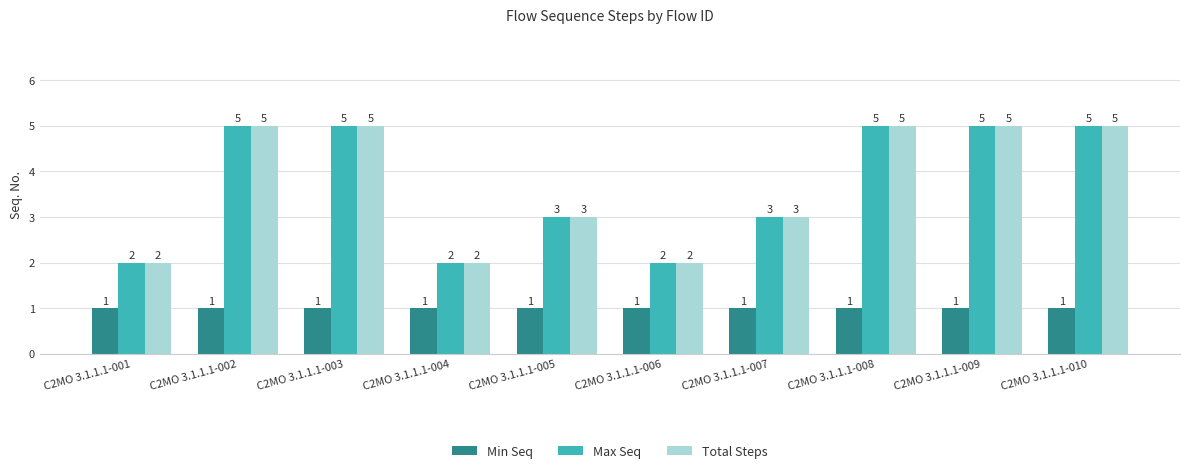

Reading left to right, transcribe all the data shown in this chart.

Min Seq: C2MO 3.1.1.1-001=1	C2MO 3.1.1.1-002=1	C2MO 3.1.1.1-003=1	C2MO 3.1.1.1-004=1	C2MO 3.1.1.1-005=1	C2MO 3.1.1.1-006=1	C2MO 3.1.1.1-007=1	C2MO 3.1.1.1-008=1	C2MO 3.1.1.1-009=1	C2MO 3.1.1.1-010=1
Max Seq: C2MO 3.1.1.1-001=2	C2MO 3.1.1.1-002=5	C2MO 3.1.1.1-003=5	C2MO 3.1.1.1-004=2	C2MO 3.1.1.1-005=3	C2MO 3.1.1.1-006=2	C2MO 3.1.1.1-007=3	C2MO 3.1.1.1-008=5	C2MO 3.1.1.1-009=5	C2MO 3.1.1.1-010=5
Total Steps: C2MO 3.1.1.1-001=2	C2MO 3.1.1.1-002=5	C2MO 3.1.1.1-003=5	C2MO 3.1.1.1-004=2	C2MO 3.1.1.1-005=3	C2MO 3.1.1.1-006=2	C2MO 3.1.1.1-007=3	C2MO 3.1.1.1-008=5	C2MO 3.1.1.1-009=5	C2MO 3.1.1.1-010=5